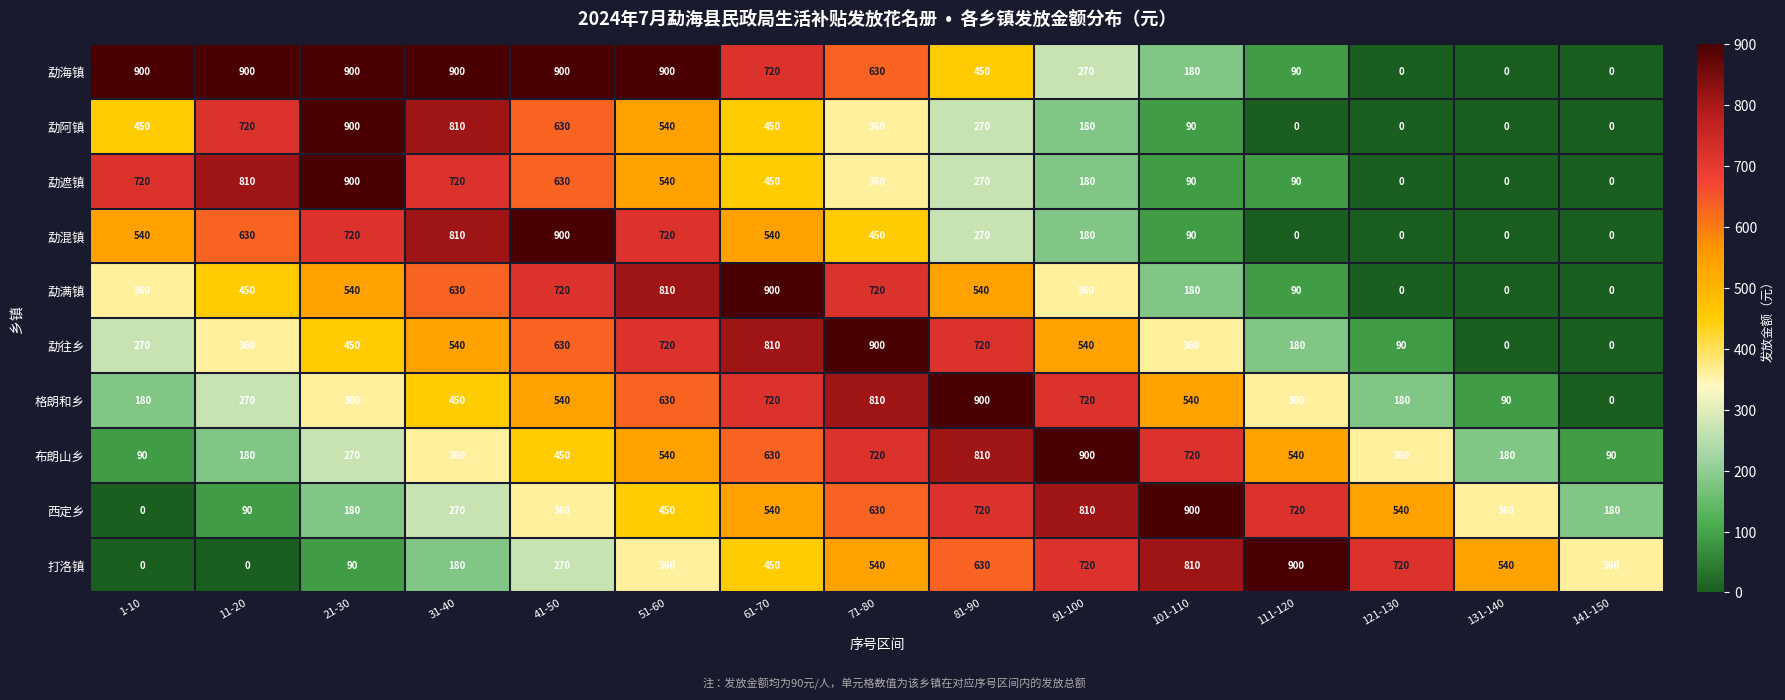

At which label does 勐阿镇 first exceed 360?

1-10